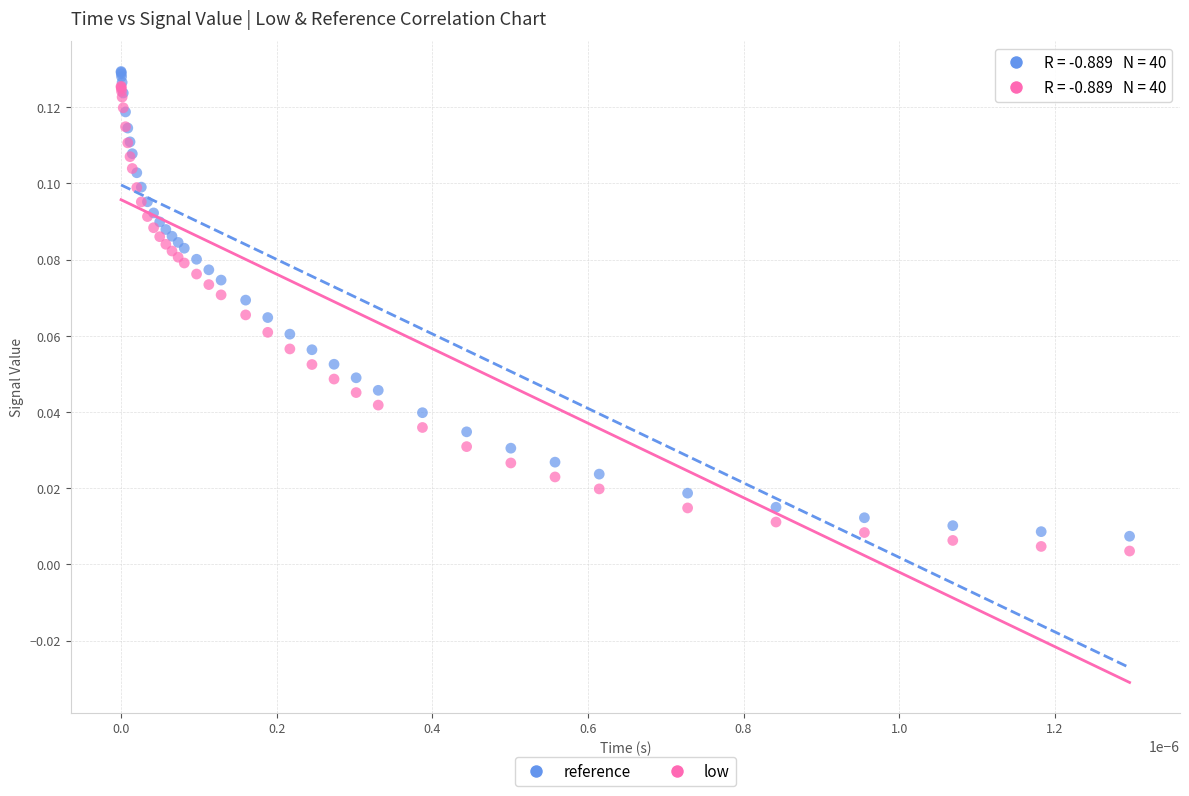

Which series contains the highest Y value?

reference